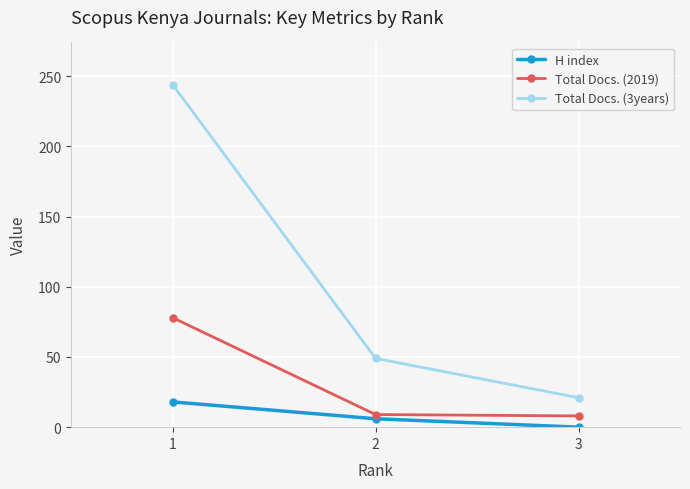

Is the value of Total Docs. (2019) at 1 greater than the value of Total Docs. (3years) at 1?

No